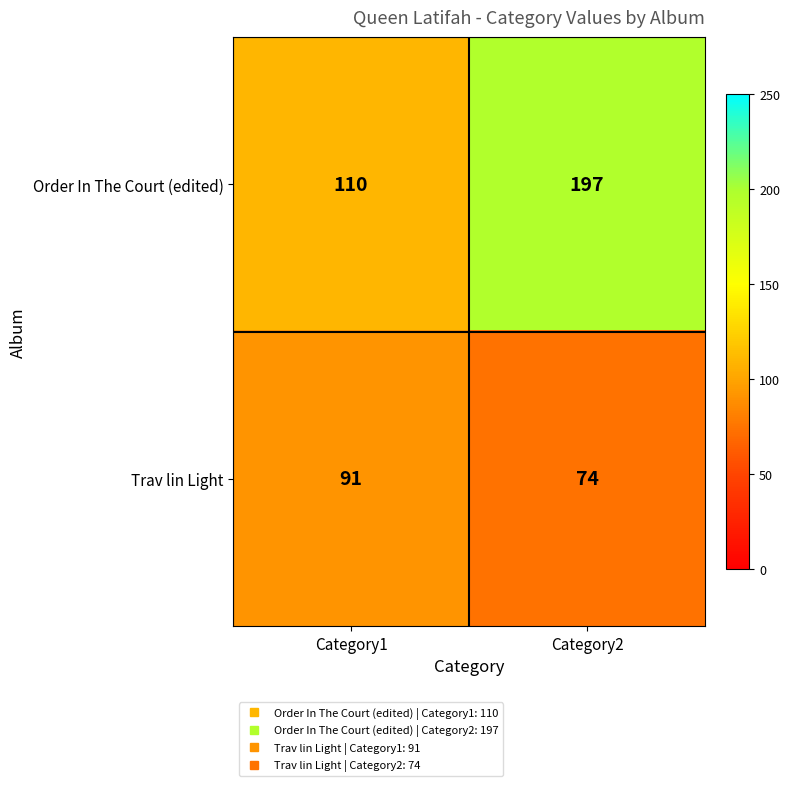

What value does the Trav lin Light series have at Category1, to the nearest 5?

90